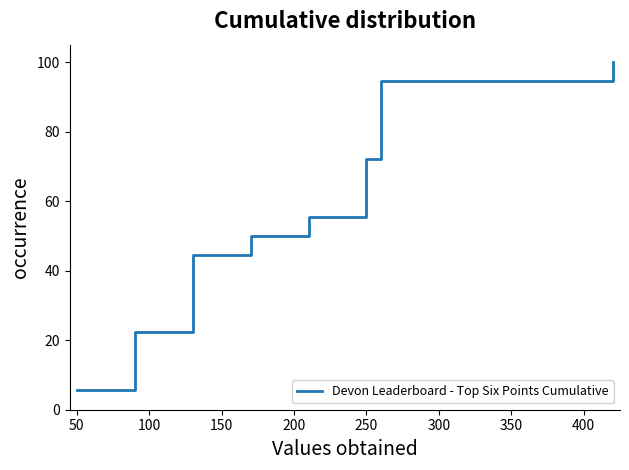

True or false: the data shows 58.8 at 350.

False